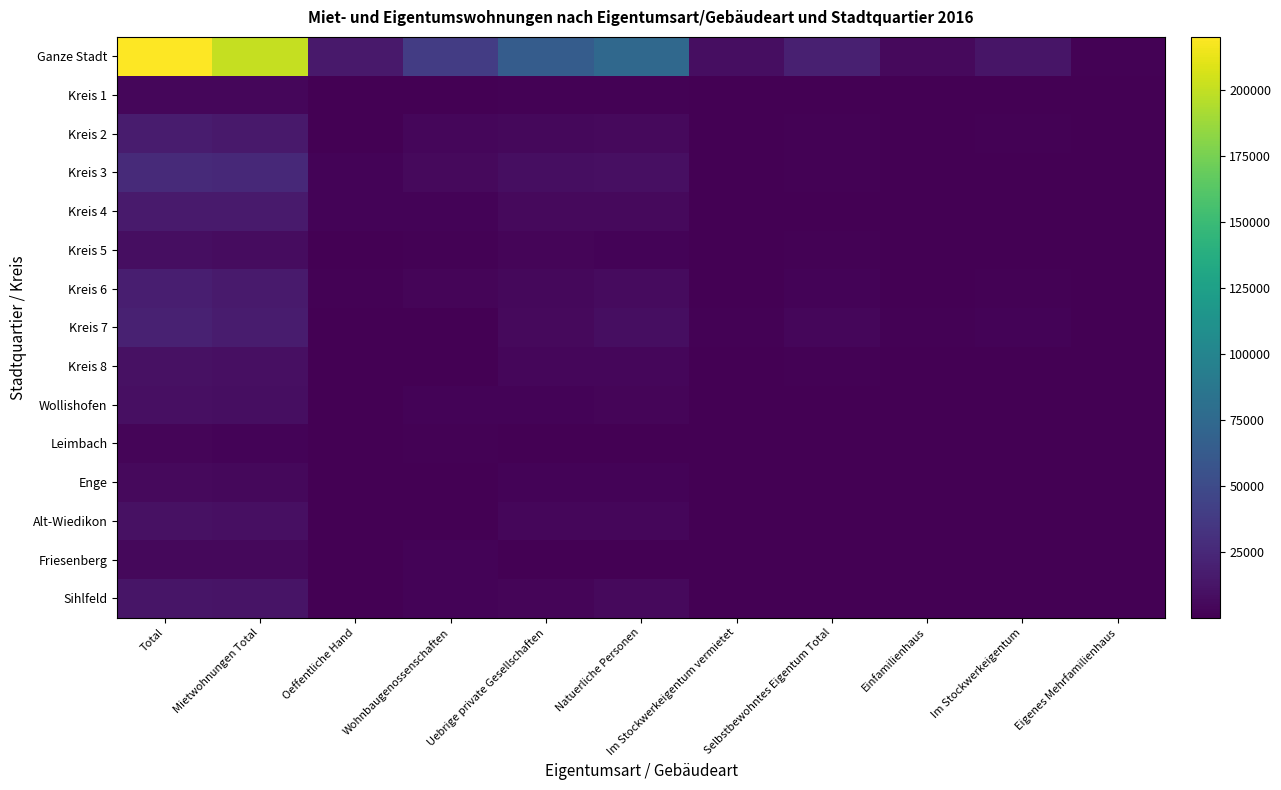

Which series has the largest total across all categories?

Ganze Stadt